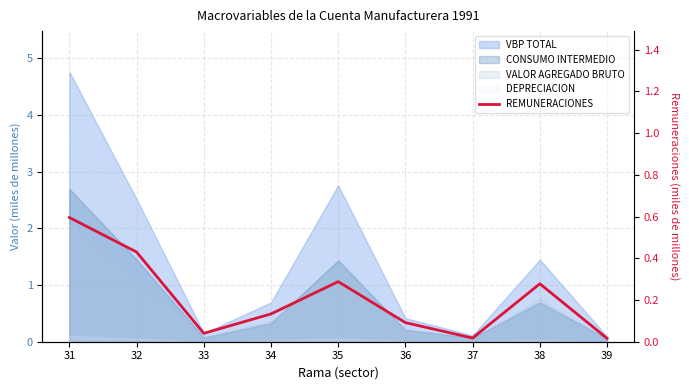

The chart shows a value of 0.1 at 38. True or false?

False